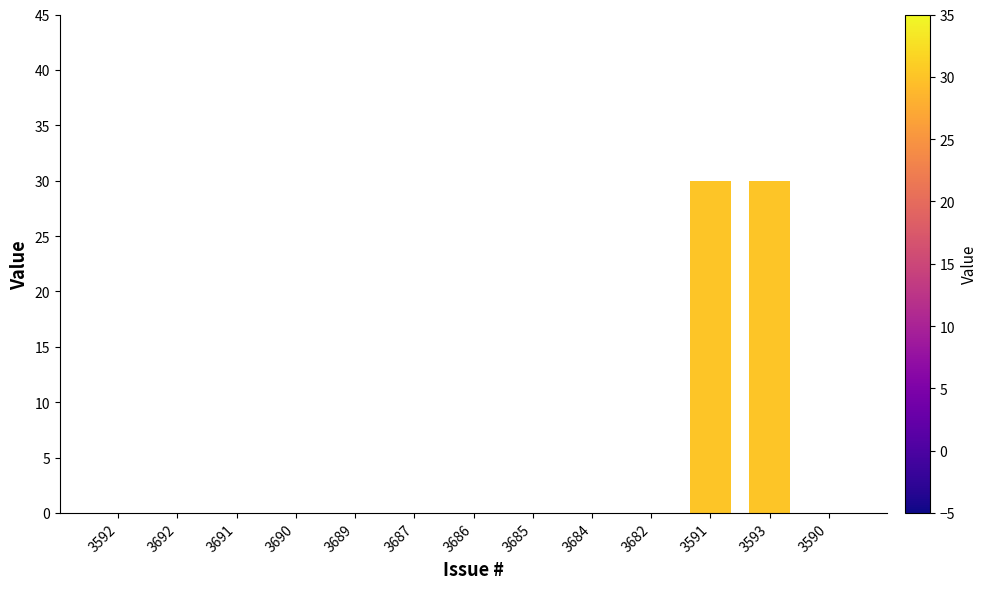

Count the number of categories in the chart.

13